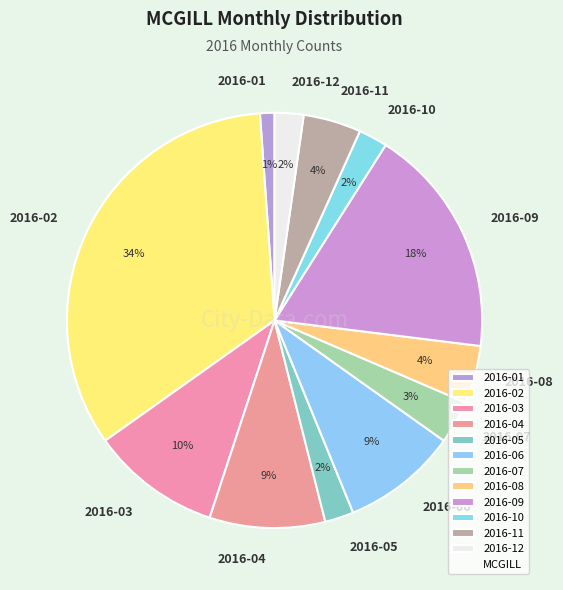

To the nearest percent, what is the average slice percentage?

8%